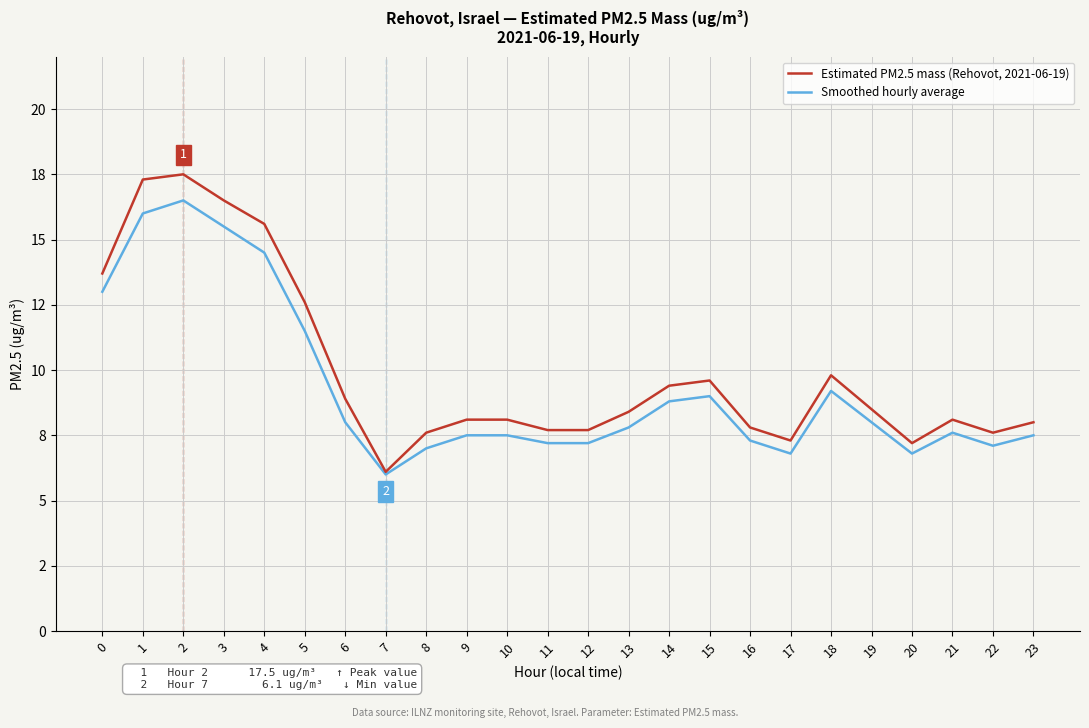

What are all the series names shown in the legend?

Estimated PM2.5 mass (Rehovot, 2021-06-19), Smoothed hourly average